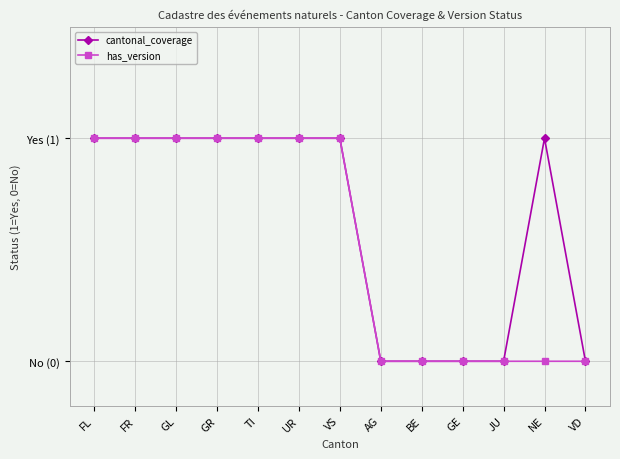

At which category is the sum across all series the highest?

FL